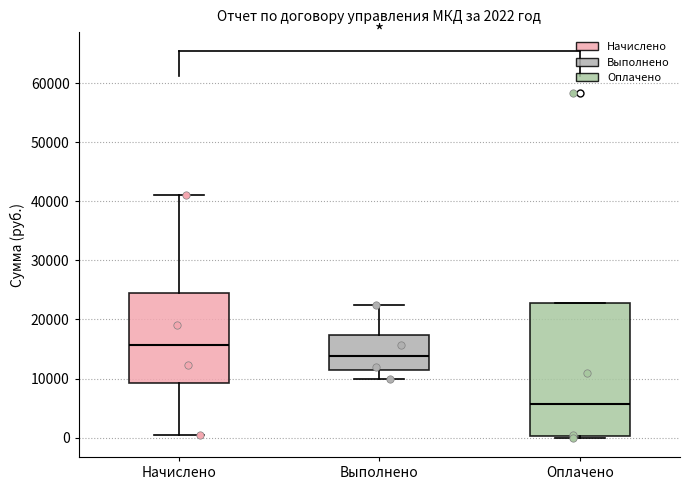

Comparing the boxes themselves (not the whiskers), which one is the tallest?

Оплачено